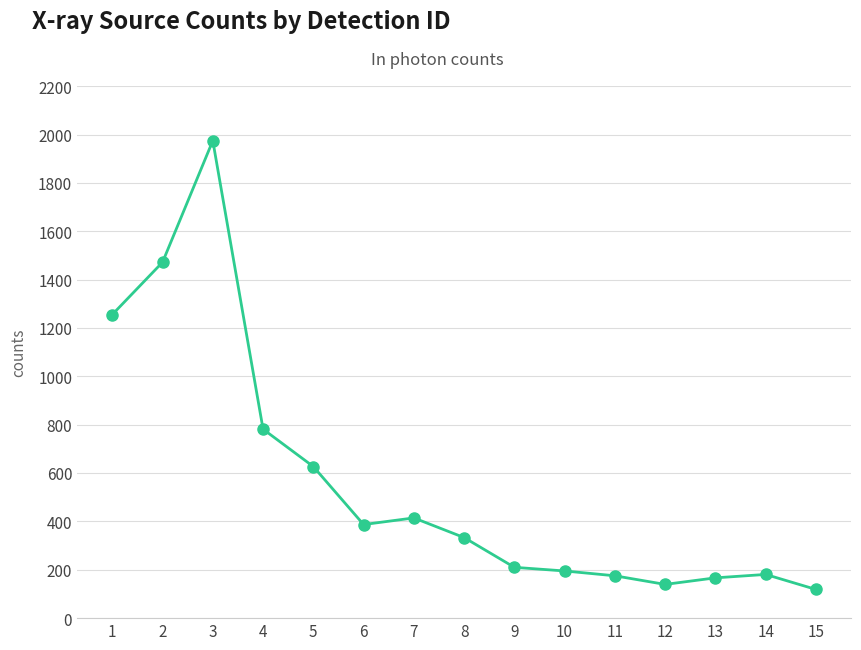

What is the difference between the maximum and second lowest values?

1834.7